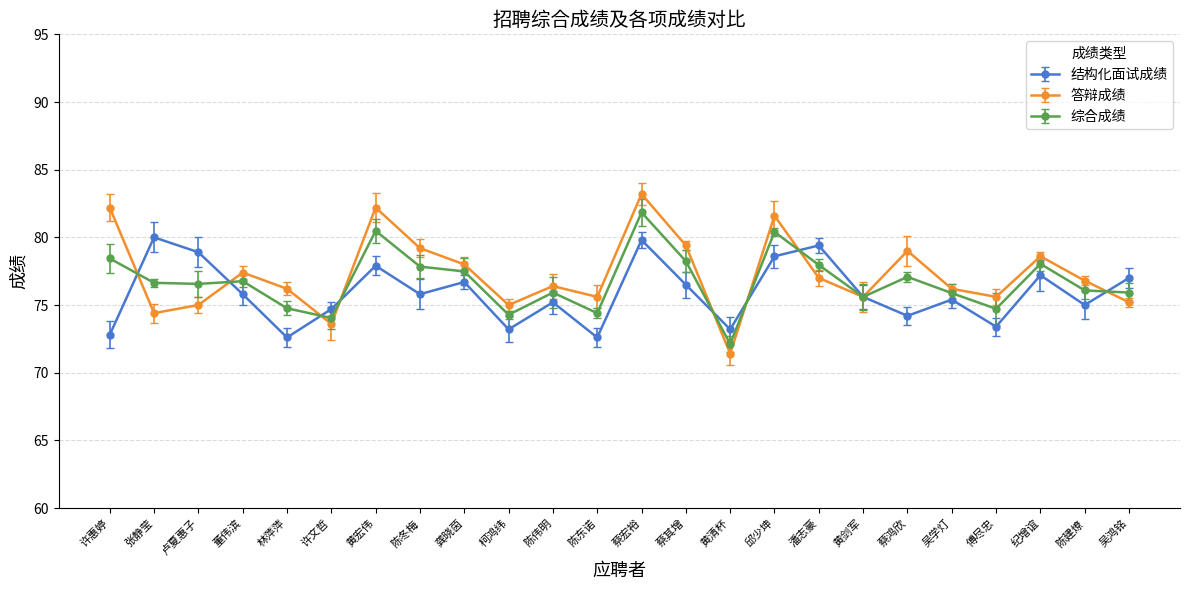

What is the label of the 2nd point from the left?

张静莹